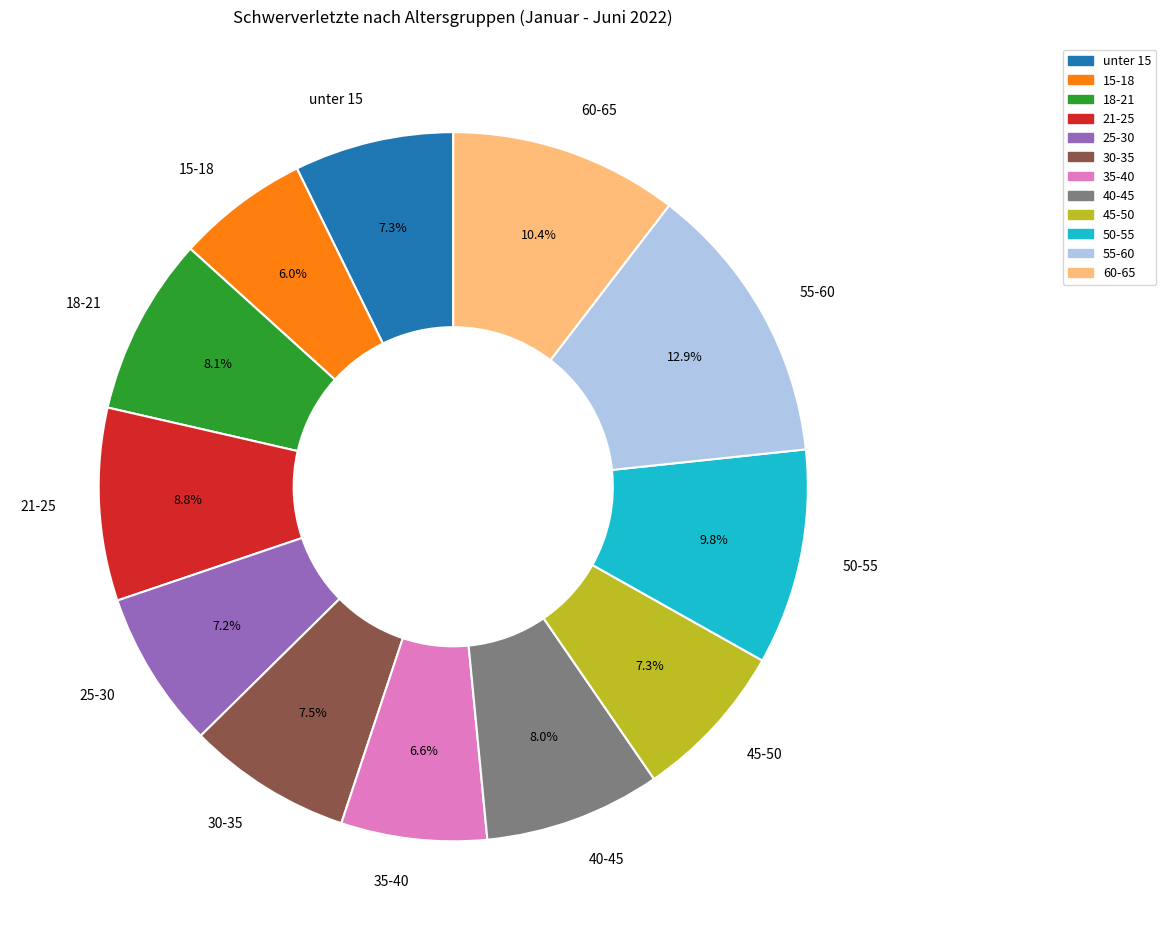

Is the sum of unter 15 and 30-35 greater than half?

No